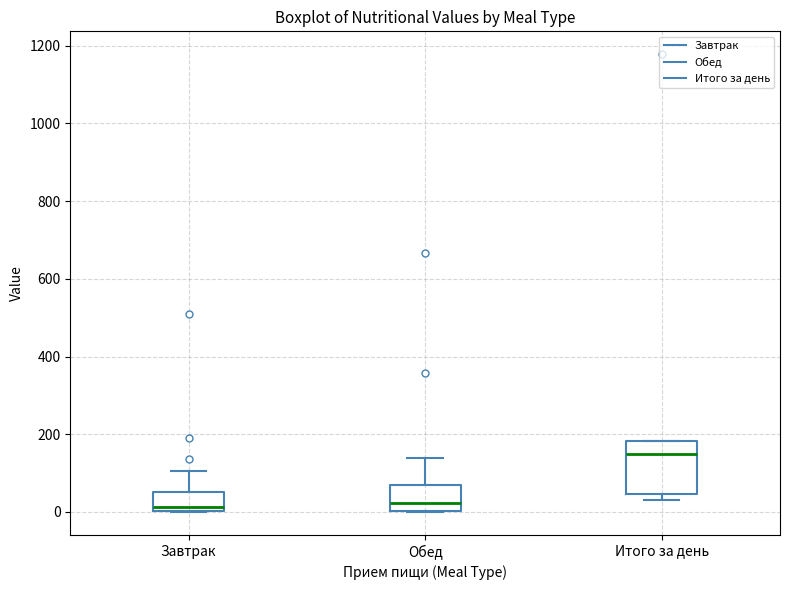

Reading left to right, transcribe this box plot: for each box, give where its median line is, the range the box spans, and where its two whiskers end, as read against the y-axis. The values are not printed on the chart, so give them approximately, as read against the axis.

Завтрак: median 20, box 0 to 60, whiskers 0 to 100
Обед: median 20, box 0 to 80, whiskers 0 to 140
Итого за день: median 140, box 40 to 180, whiskers 40 (just below the box's lower edge) to 180